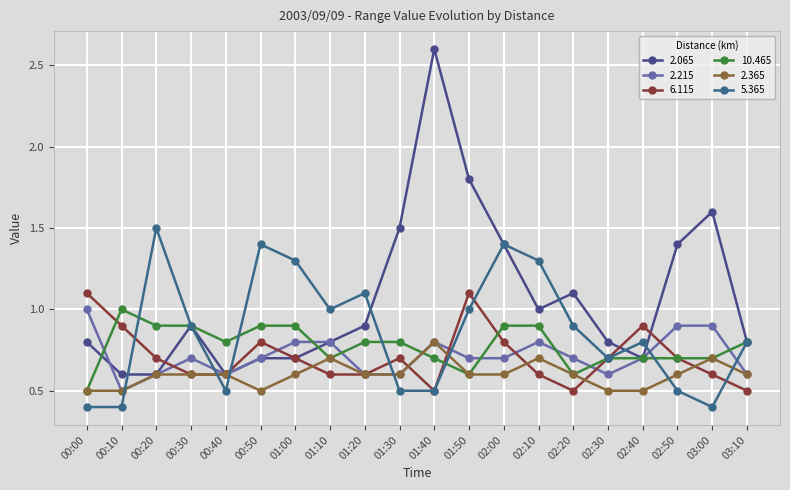

What is the total value across all series at 01:40?

5.9